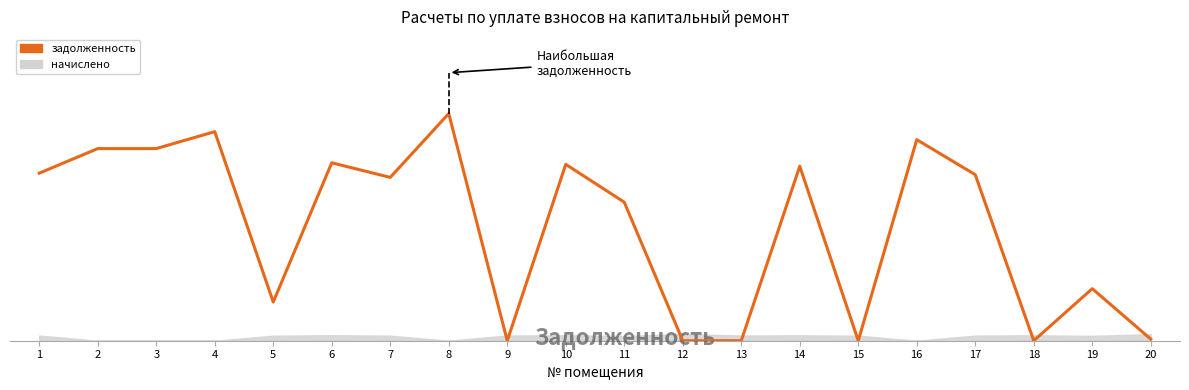

The value at 13 is 12396.7. True or false?

False